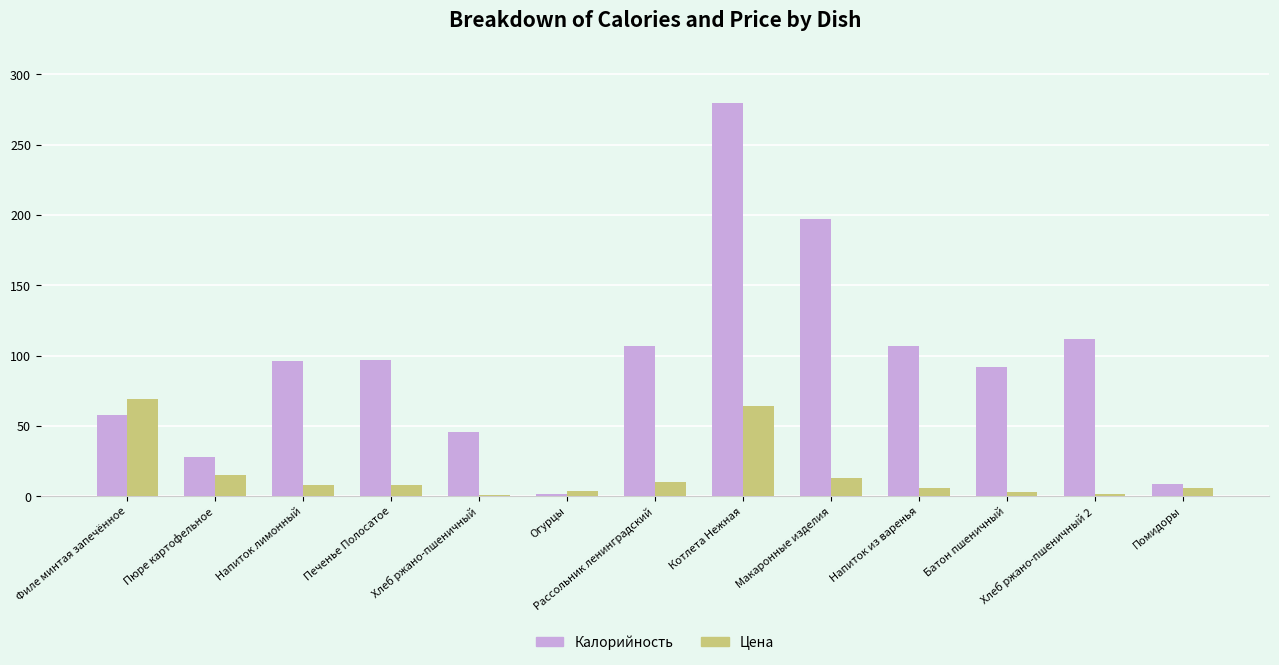

What position from the right is Помидоры?

1